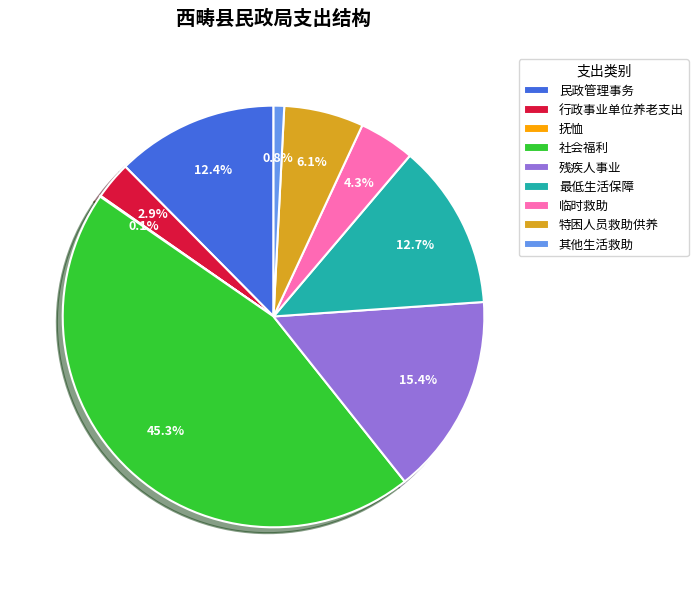

Between 最低生活保障 and 残疾人事业, which is larger?

残疾人事业